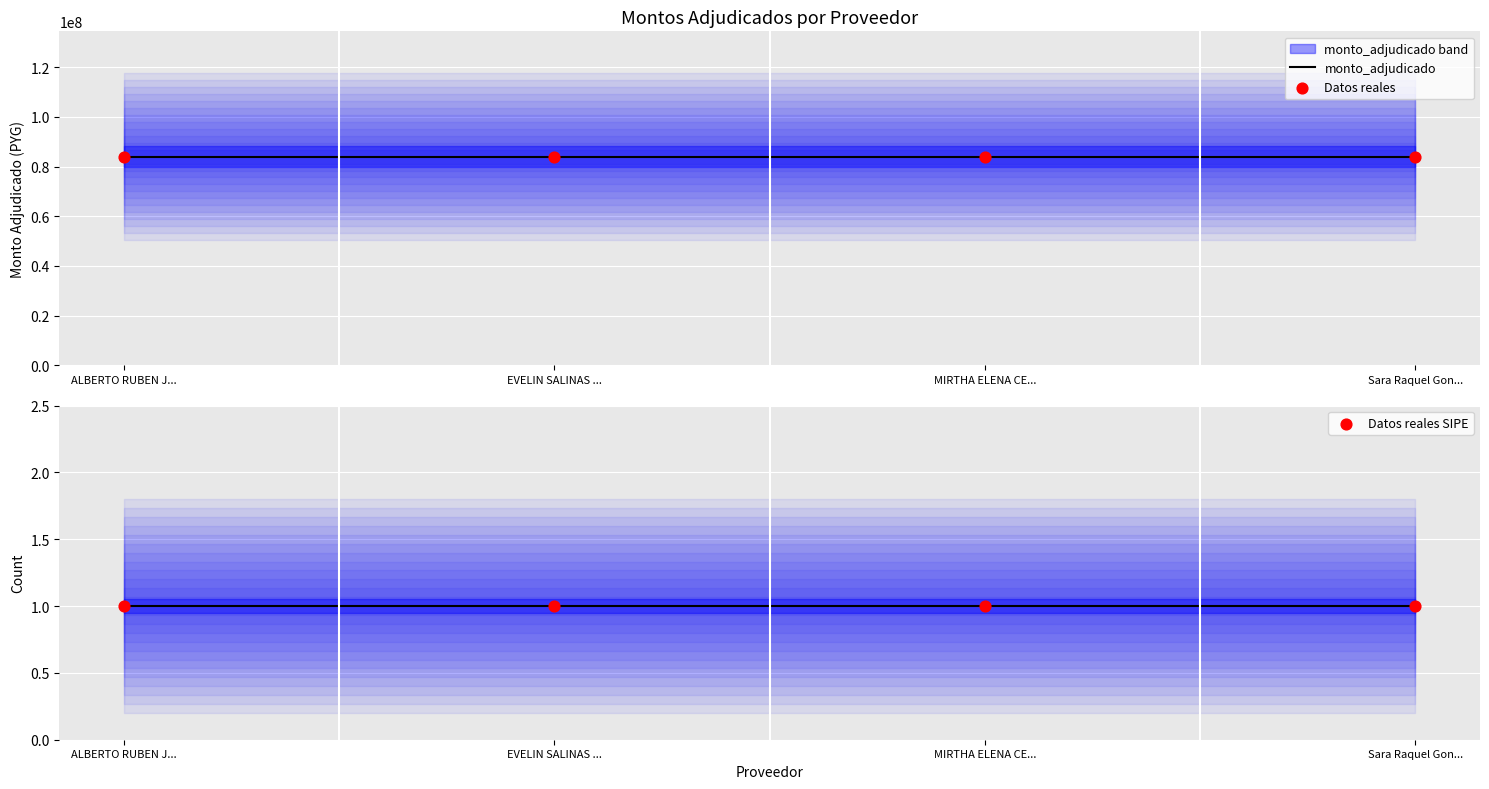

Which series contains the lowest Y value?

_sipe